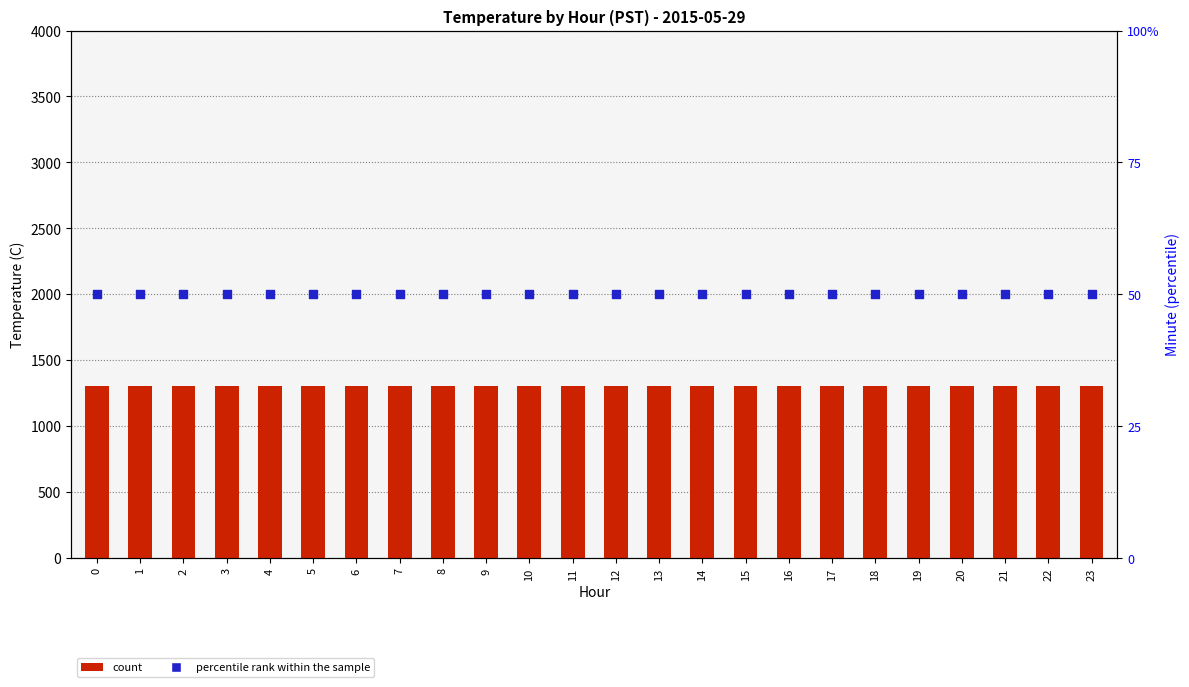

Which series has the largest total across all categories?

count (temp × 100)